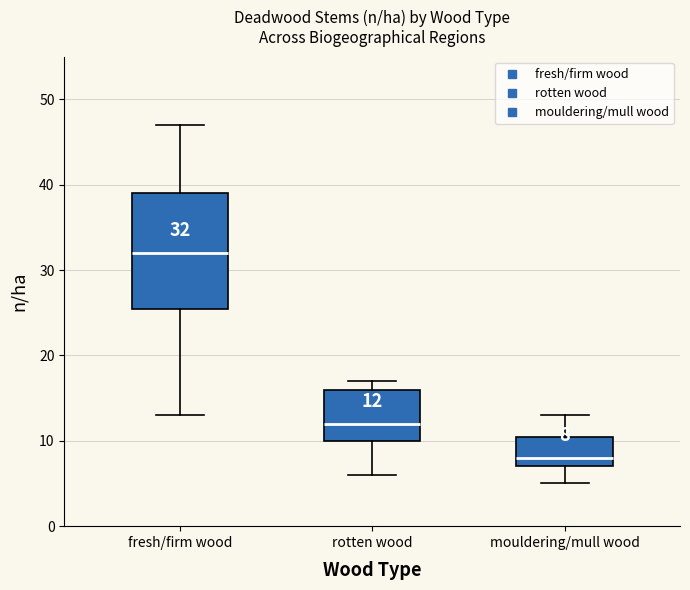

Comparing the boxes themselves (not the whiskers), which one is the tallest?

fresh/firm wood